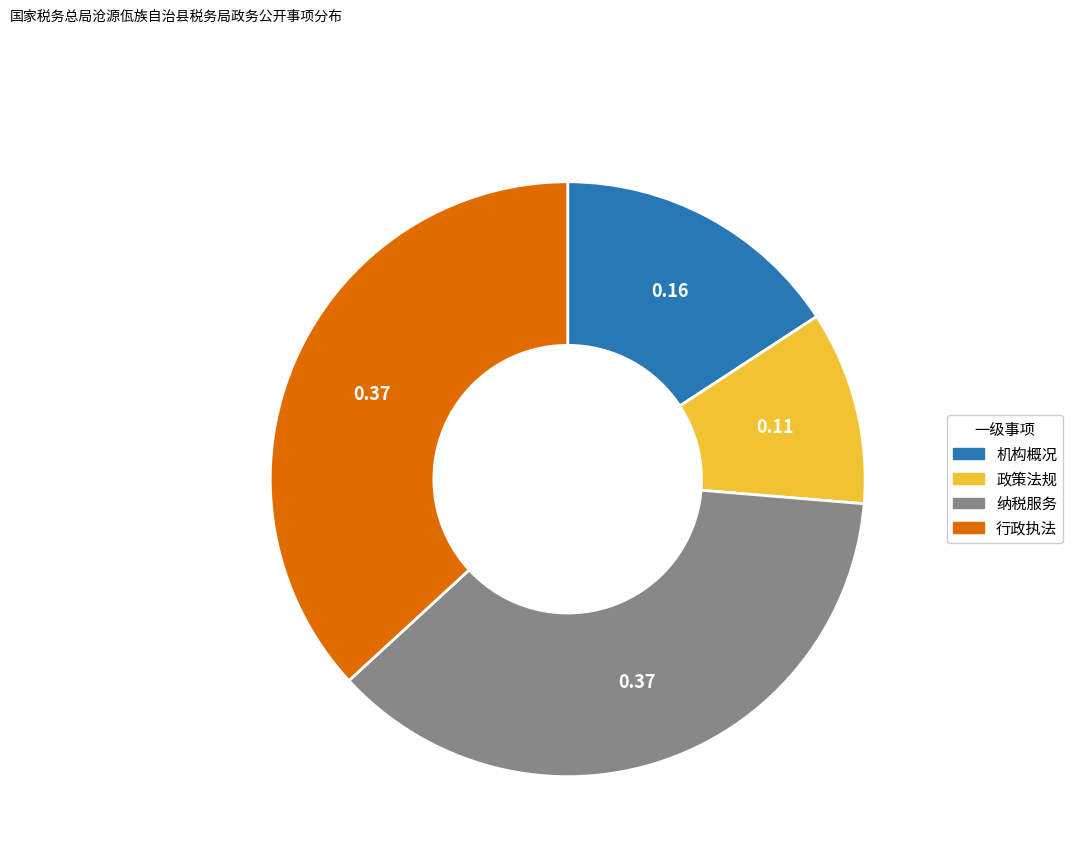

Is there a majority slice in this chart?

No